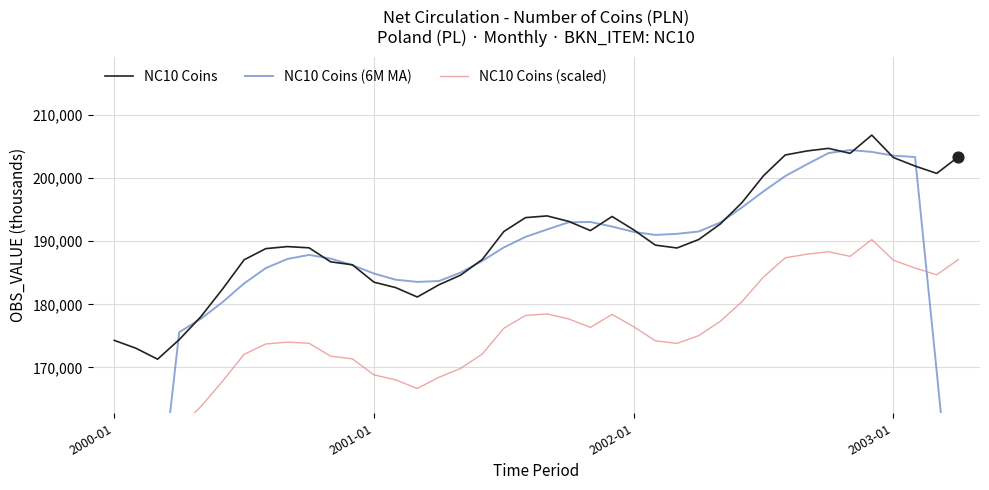

At which category is the sum across all series the highest?

35